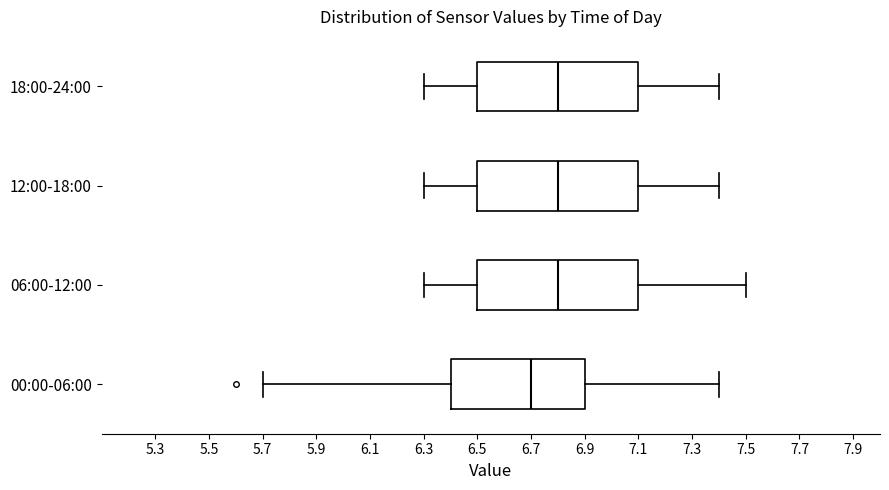

Reading bottom to top, read every box against the x-axis: the position of its median line, the range the box covers, and the ends of its whiskers. The values are not printed on the chart, so give them approximately, as read against the axis.

00:00-06:00: median 6.7, box 6.4 to 6.9, whiskers 5.7 to 7.4
06:00-12:00: median 6.8, box 6.5 to 7.1, whiskers 6.3 to 7.5
12:00-18:00: median 6.8, box 6.5 to 7.1, whiskers 6.3 to 7.4
18:00-24:00: median 6.8, box 6.5 to 7.1, whiskers 6.3 to 7.4